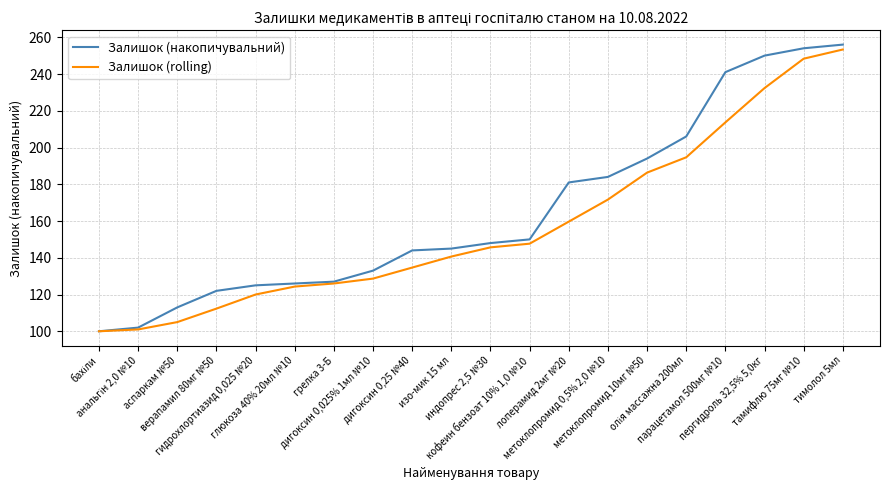

What is the total value across all series at тимолол 5мл?

509.3